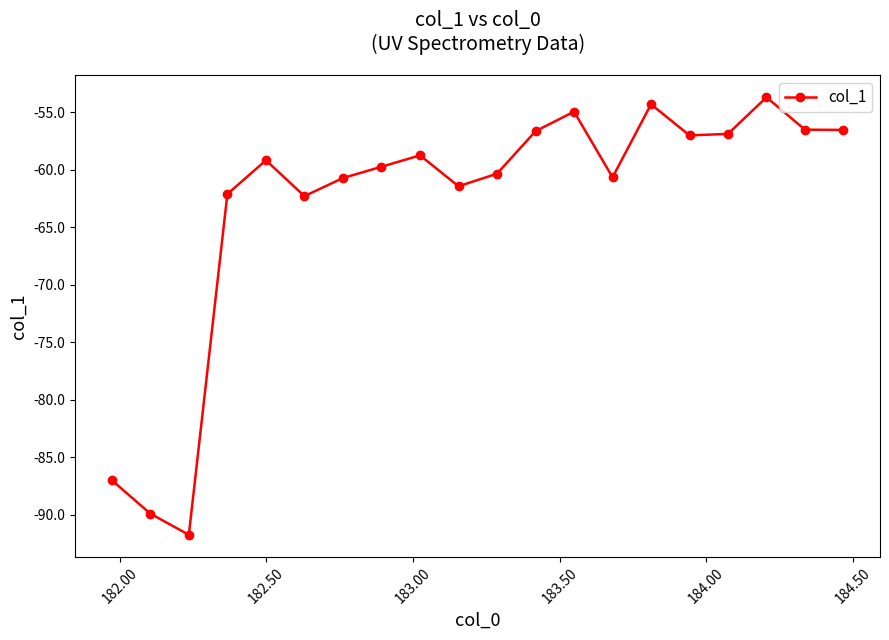

True or false: there are more than 1 points higher than both neighbors.

True